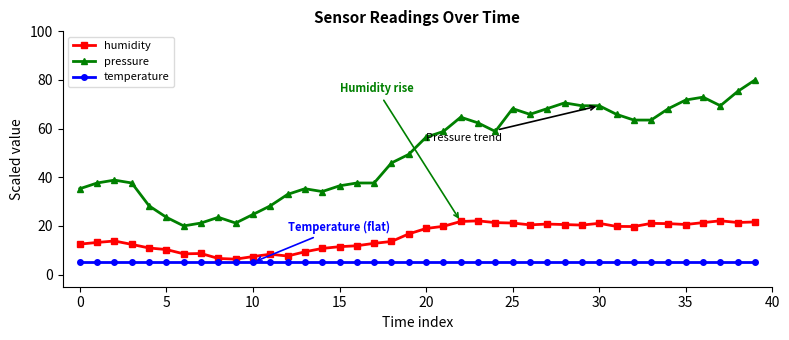

What is the value of the temperature point at the 36th from the left?

5.0